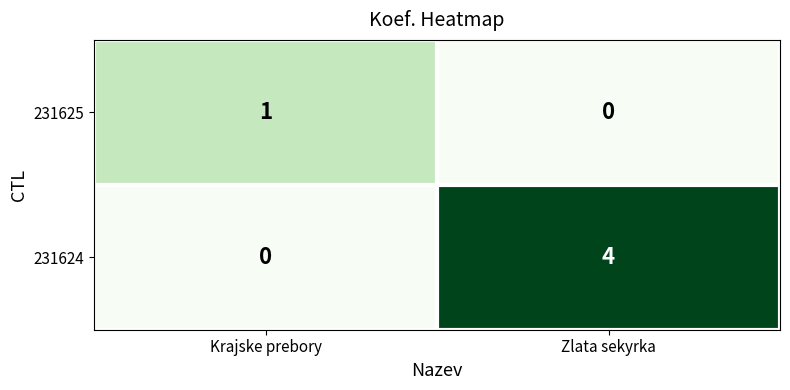

Reading left to right, transcribe all the data shown in this chart.

231625: 1	0
231624: 0	4